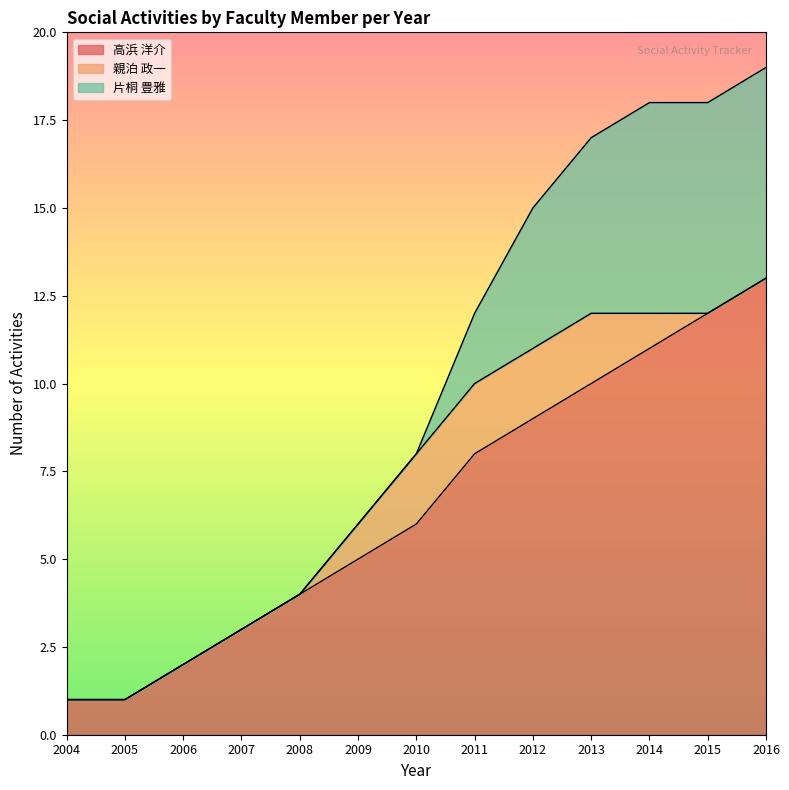

Between 2016 and 2011, which is larger?

2016